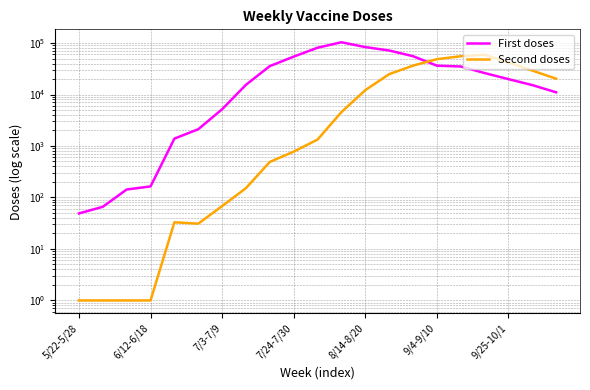

How many lines are shown in the chart?

2